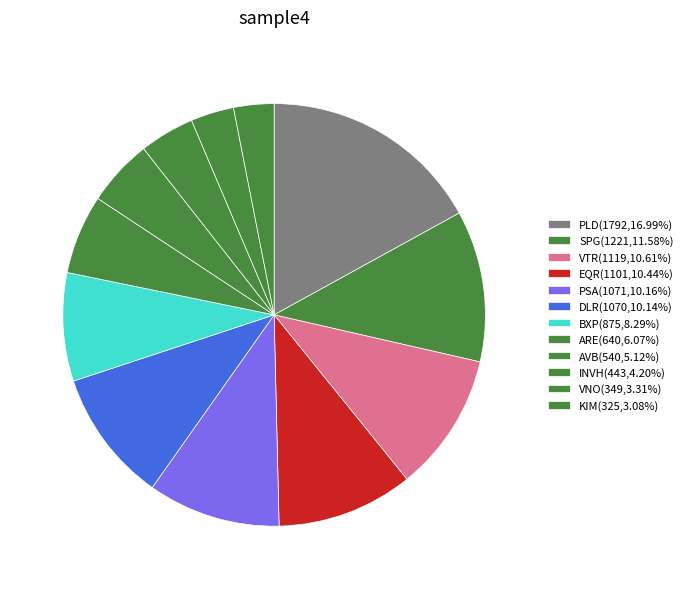

How many slices are in this pie chart?

12